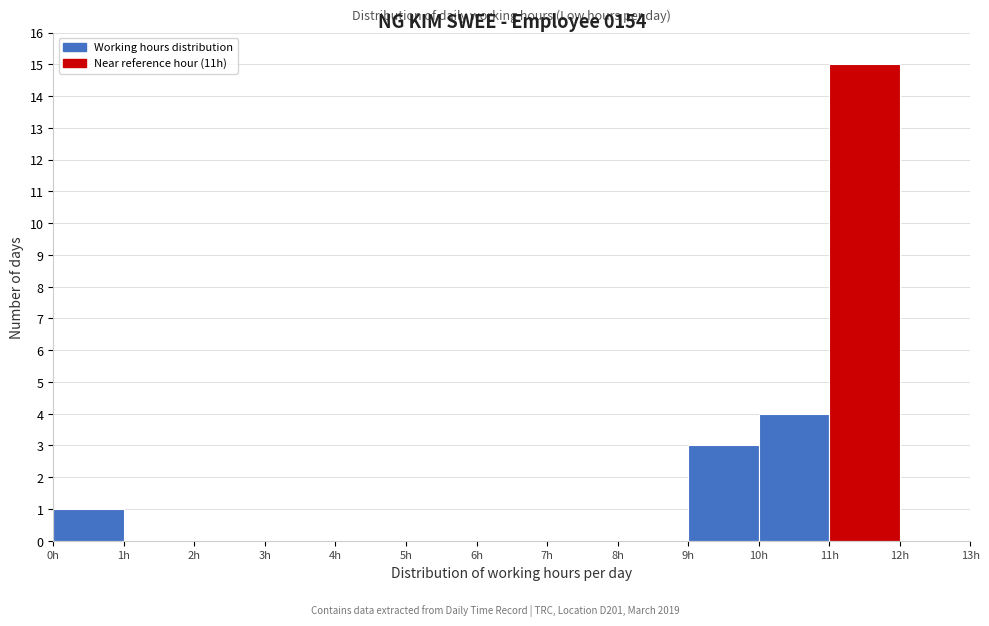

Which range on the x-axis has the tallest bar?

11 to 12